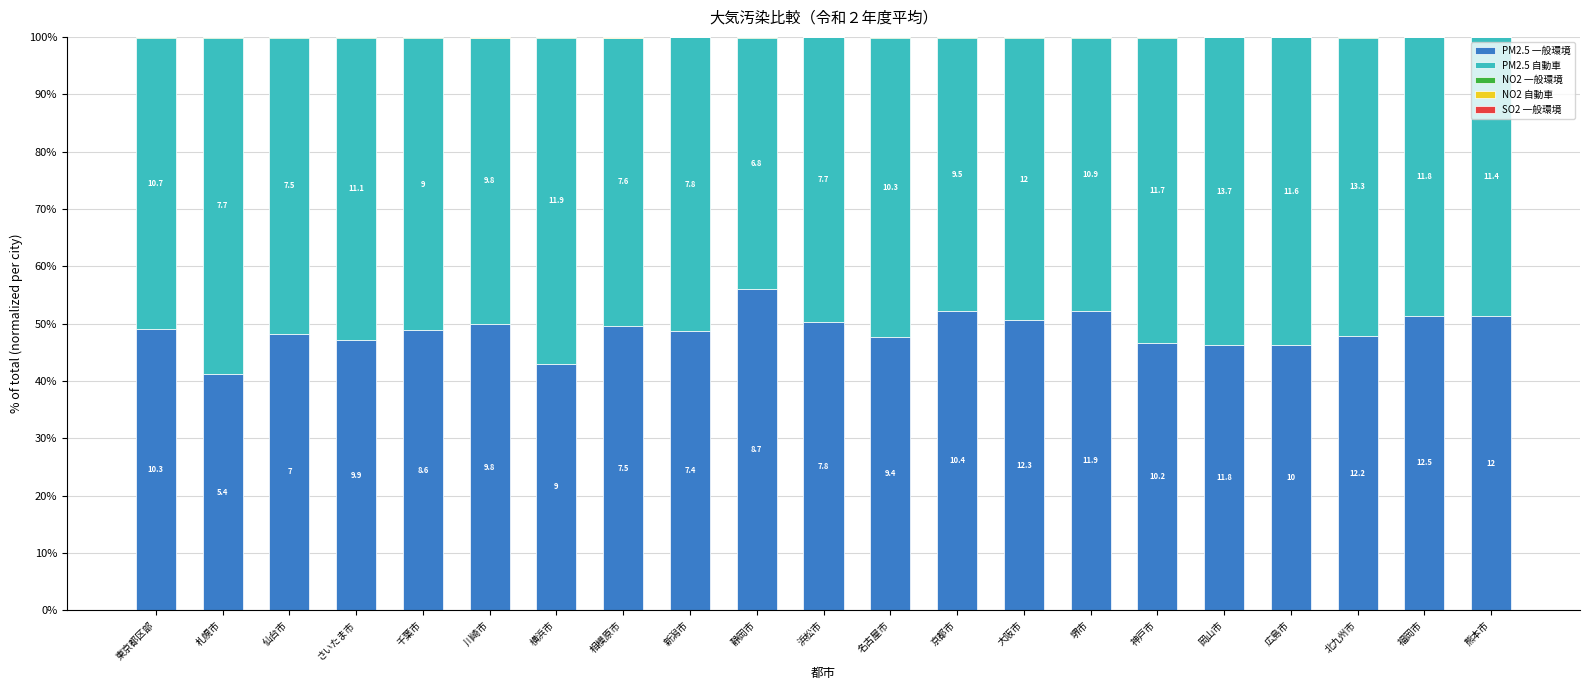

The value of PM2.5 一般環境 at 神戸市 is 46.5. True or false?

True